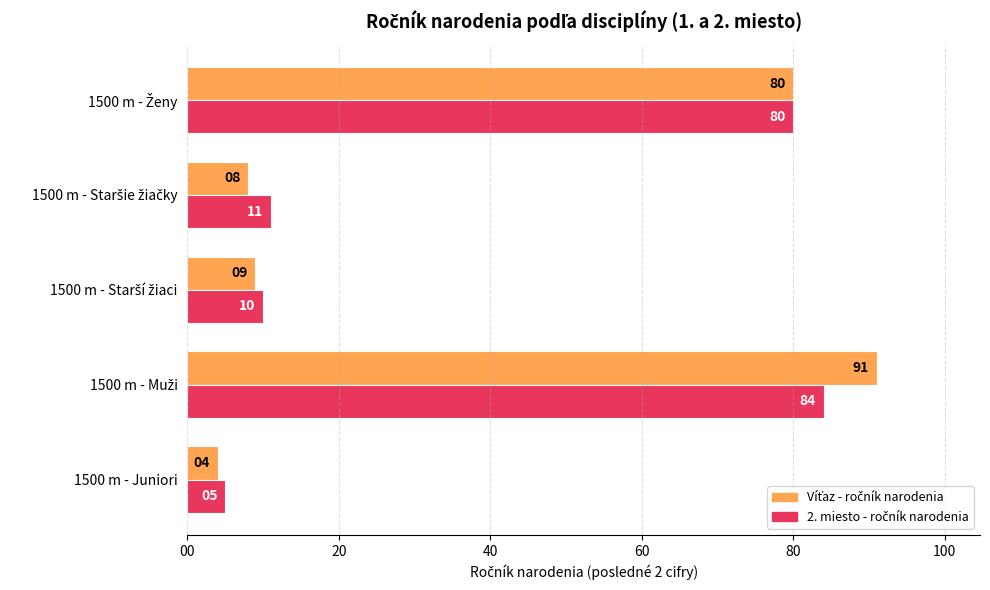

What is the minimum value shown in the chart?

4